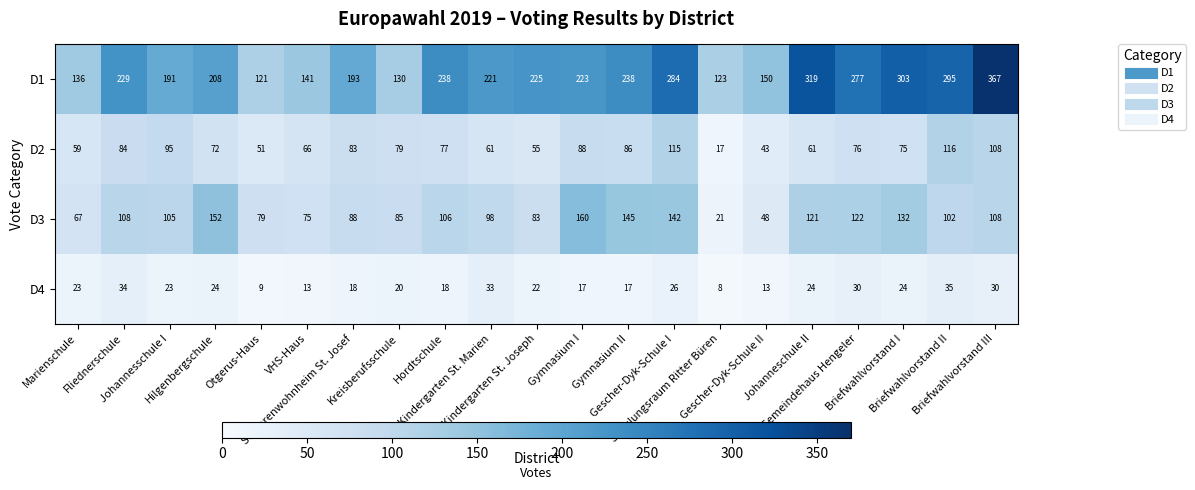

Which series has the largest range (max minus min)?

D1